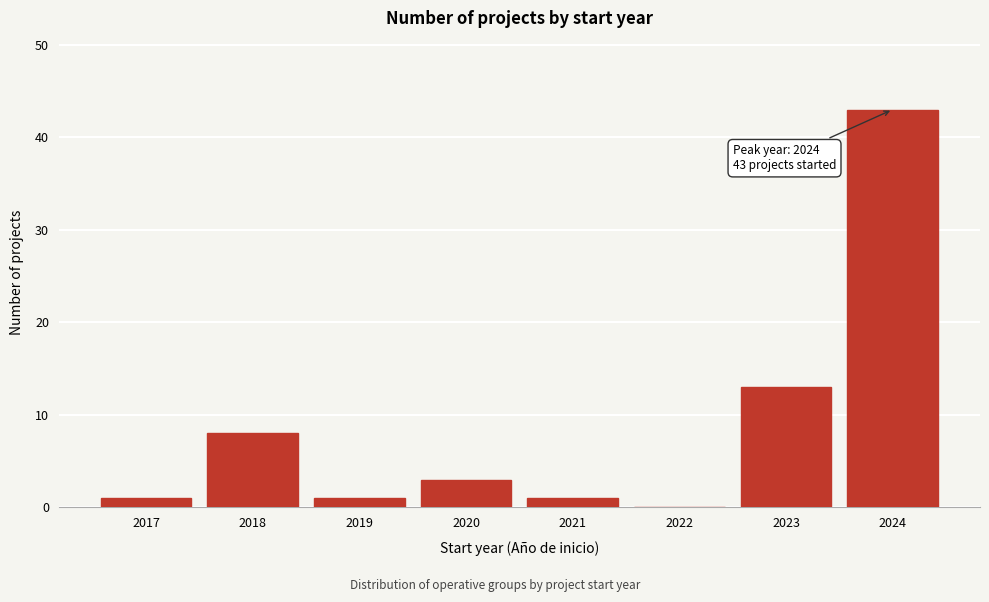

Reading left to right, transcribe all the data shown in this chart.

2017=1	2018=8	2019=1	2020=3	2021=1	2022=0	2023=13	2024=43